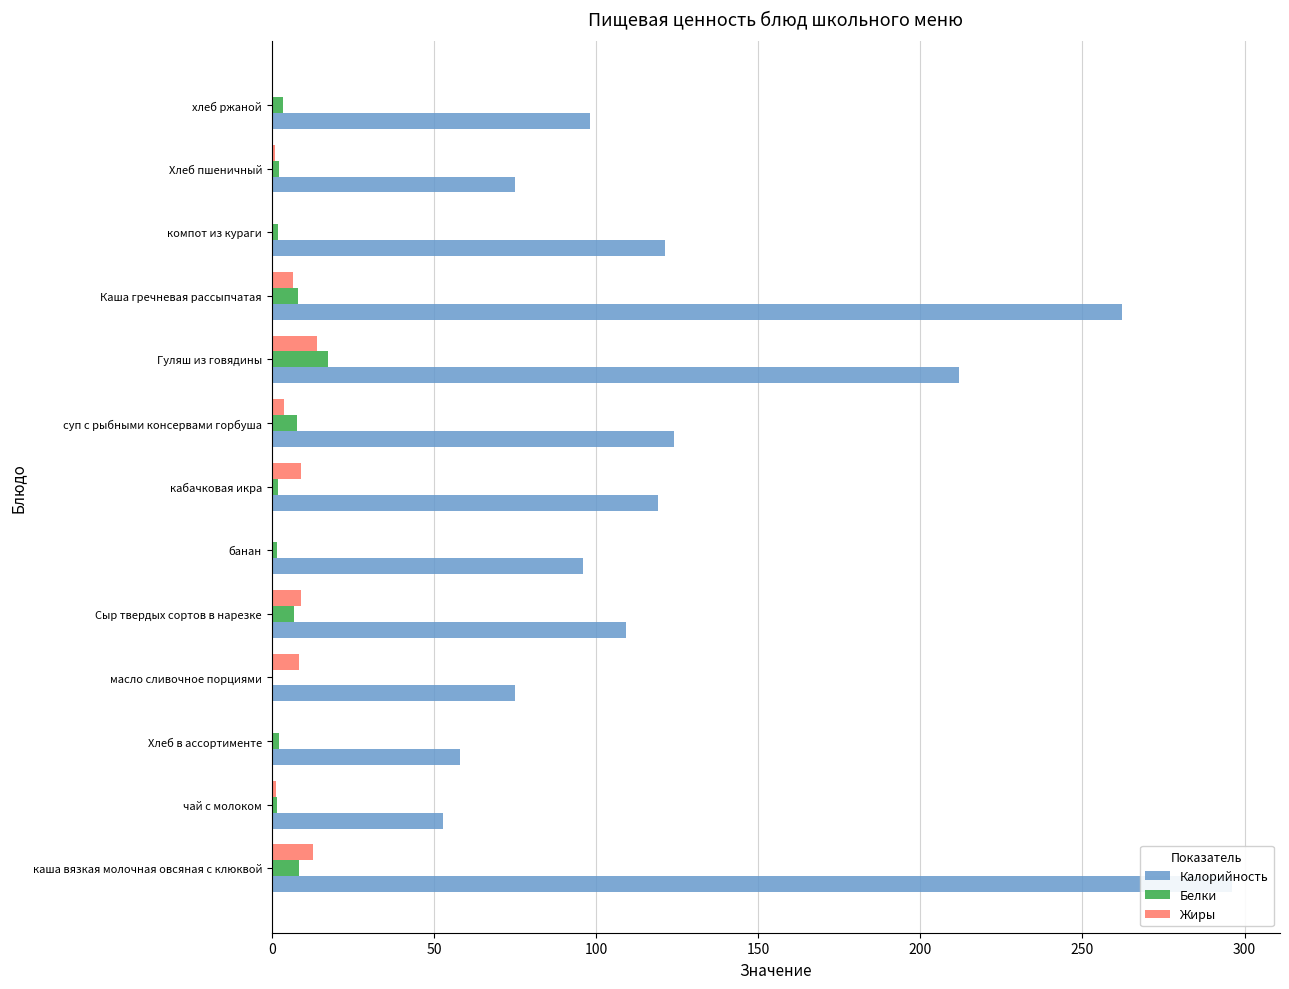

How many data points in Калорийность are less than 109?

6